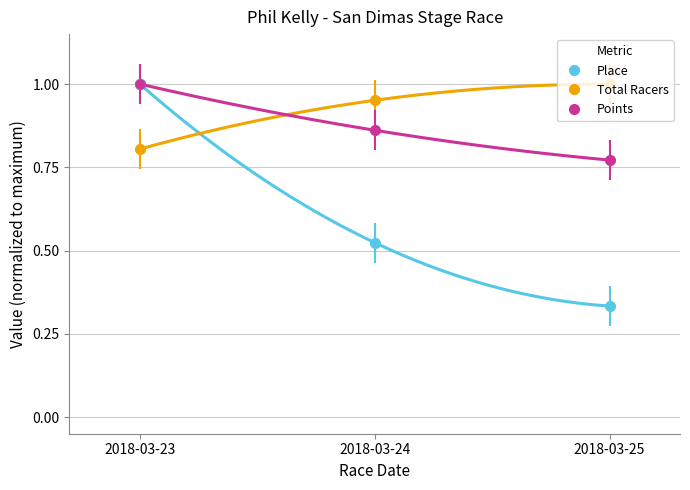

Is it true that Place equals 0.5 at 2018-03-24?

True